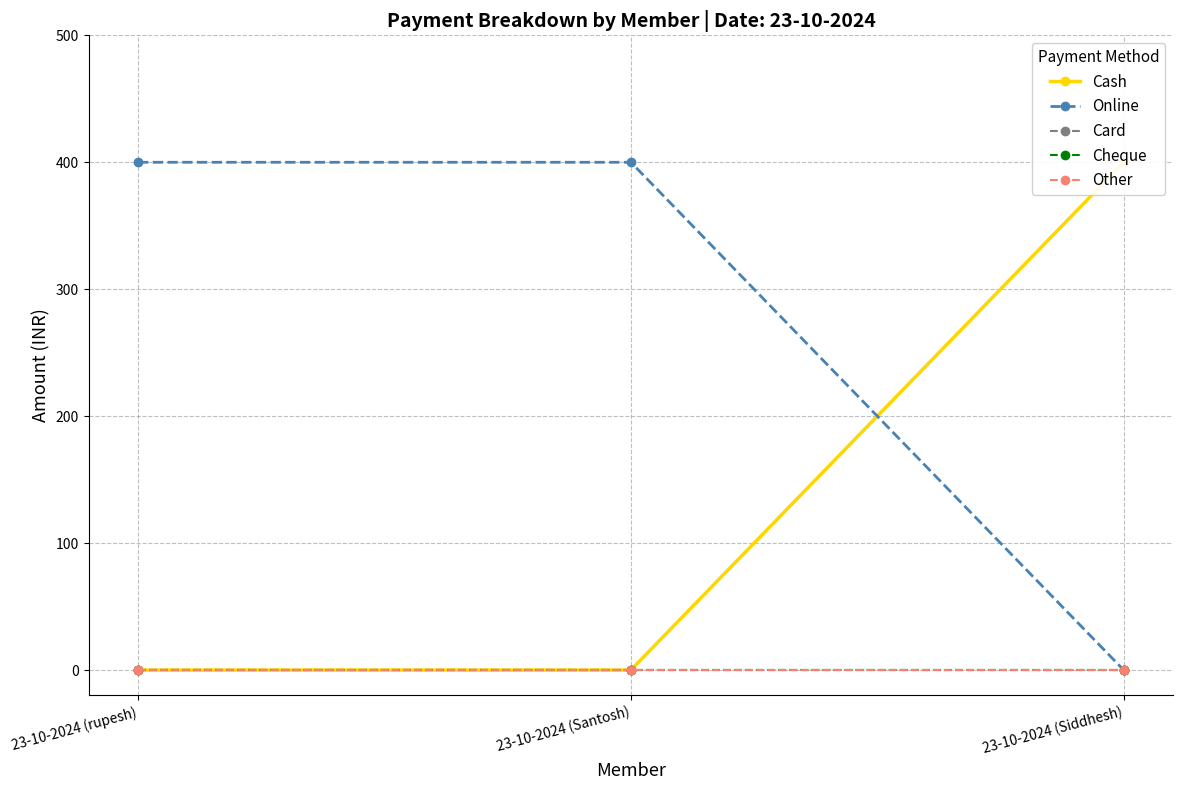

At which category is the sum across all series the highest?

23-10-2024 (rupesh)